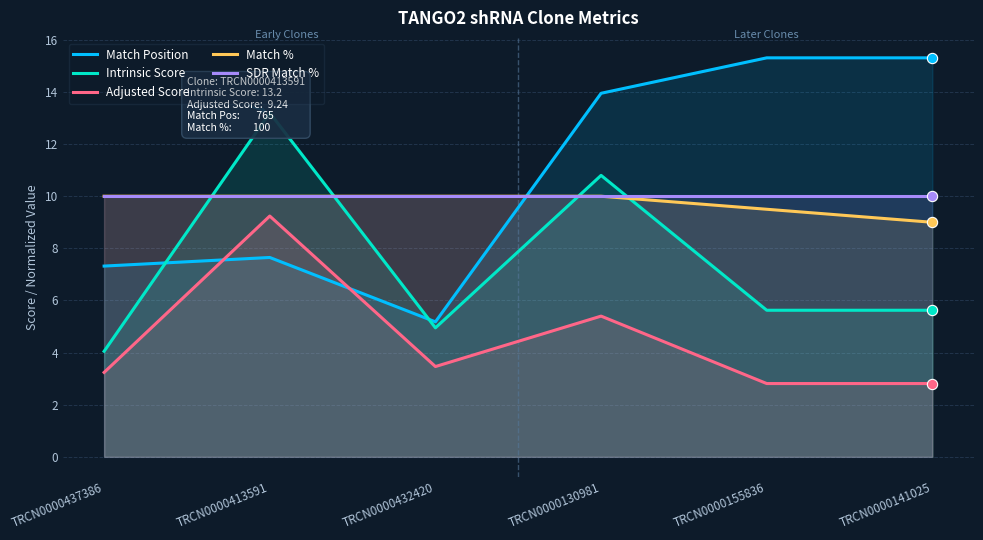

What is the total value across all series at TRCN0000130981?

50.1